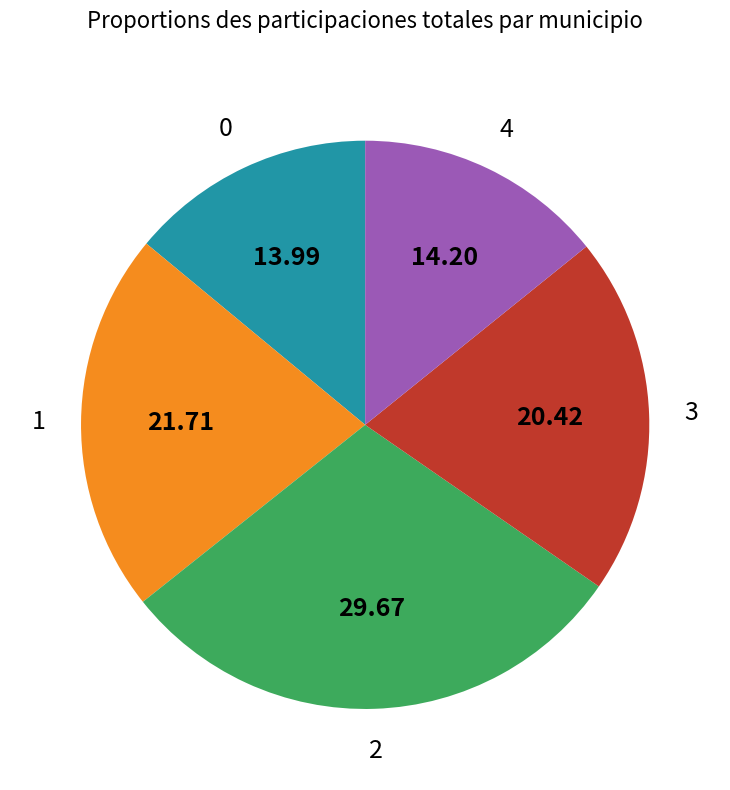

Does any single category account for the majority?

No